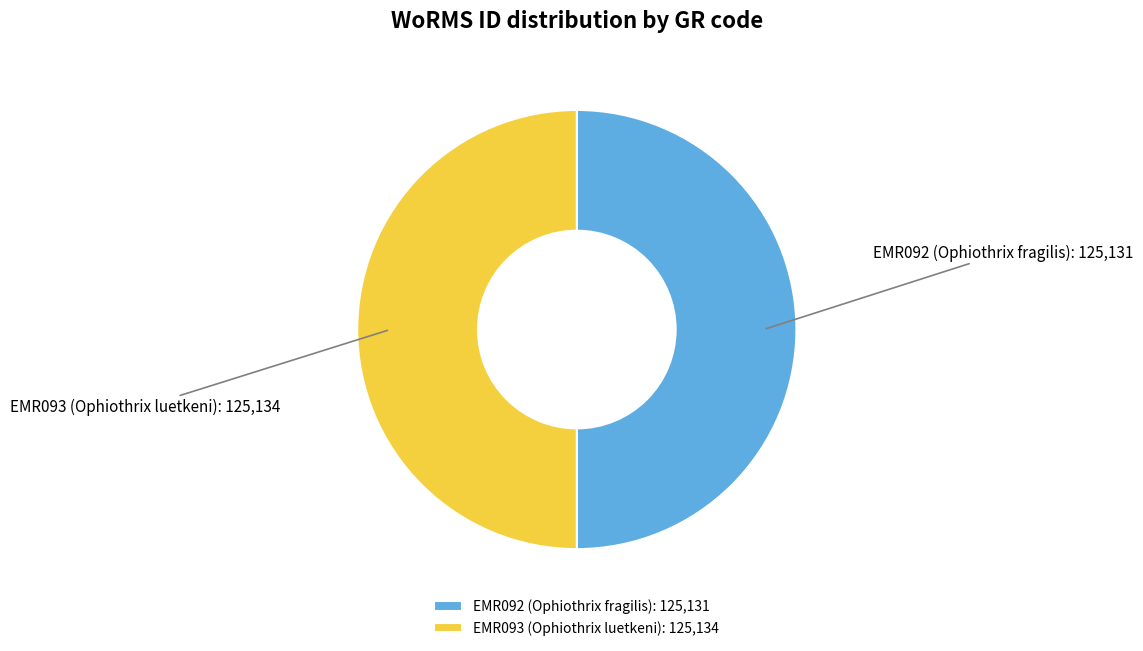

True or false: EMR092 (Ophiothrix fragilis): 125,131 accounts for 50% of the total.

True